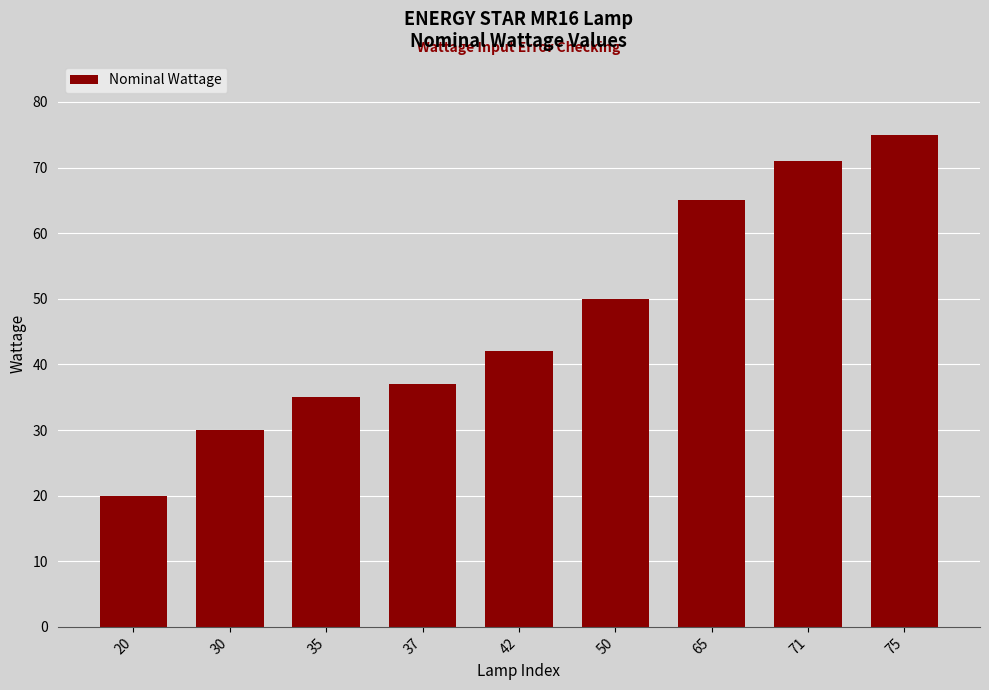

Which has a higher value, 75 or 35?

75